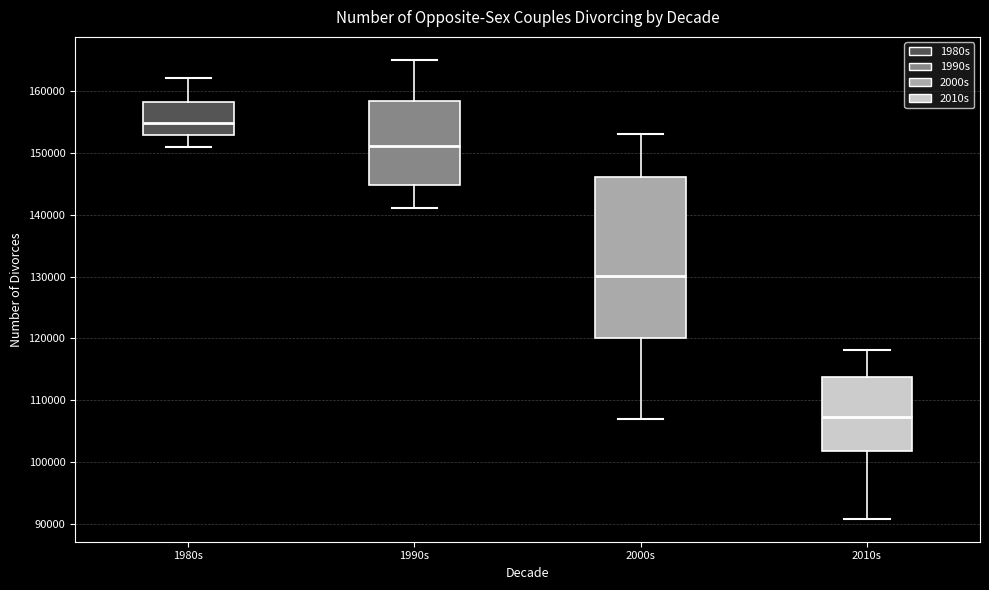

Where does the median line of the box for 2000s sit on the y-axis? The values are not printed on the chart, so give them approximately, as read against the axis.

130000